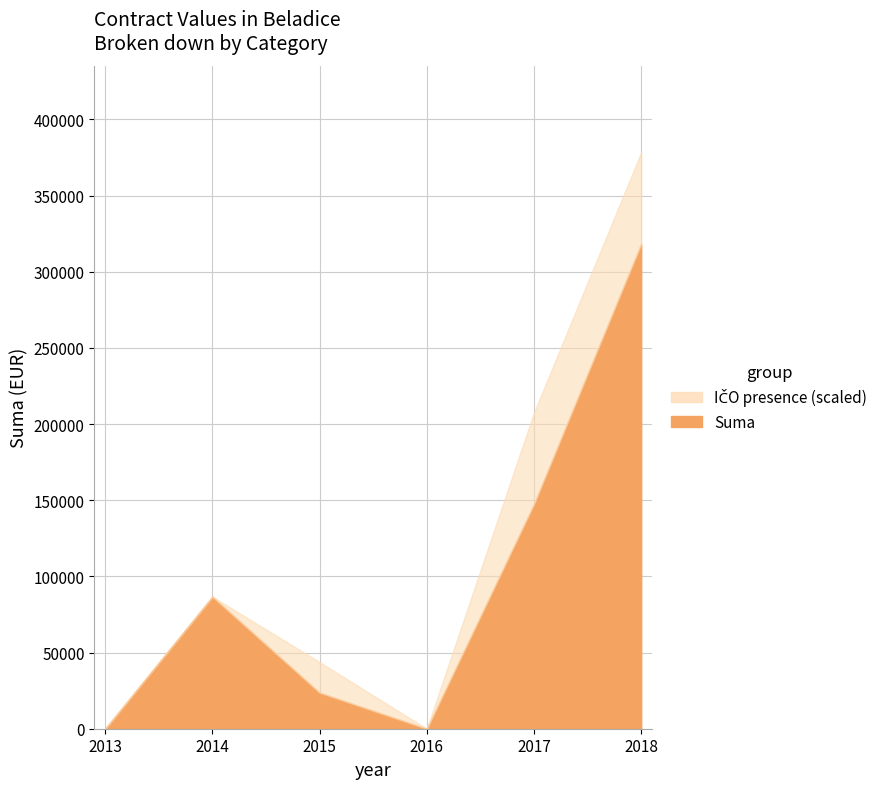

True or false: Suma and IČO (non-zero count scaled) intersect in this chart.

True